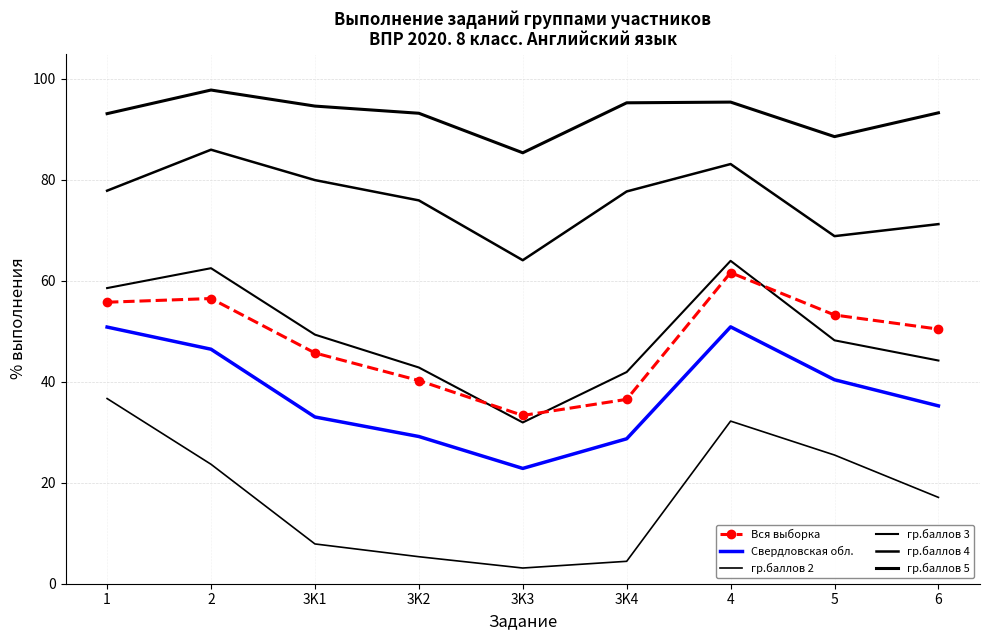

The value of гр.баллов 2 at 4 is 47.5. True or false?

False